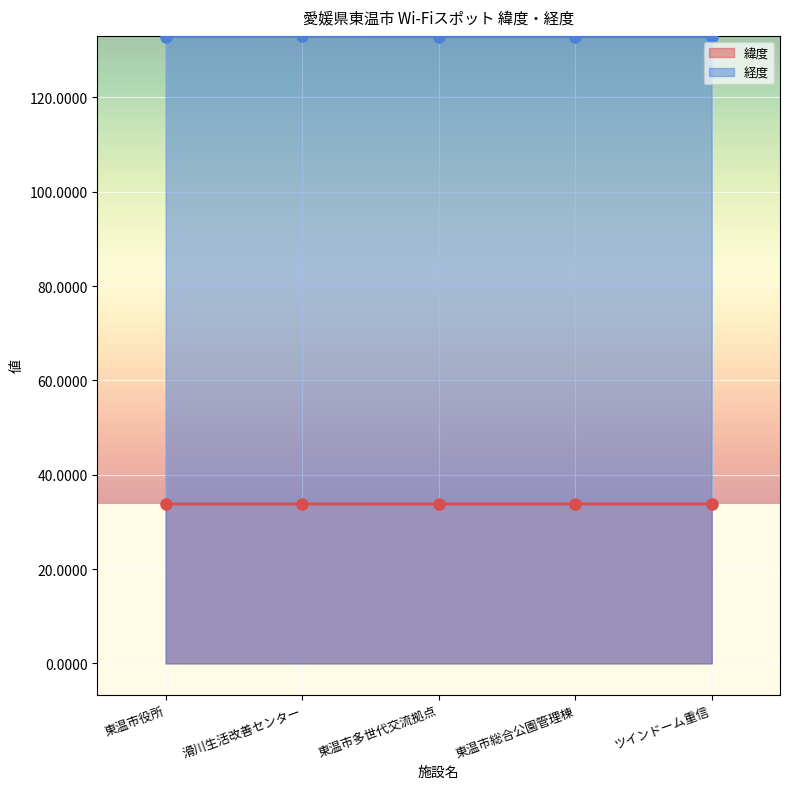

What is the sum of the 緯度 values at 東温市総合公園管理棟 and 東温市多世代交流拠点?

67.6